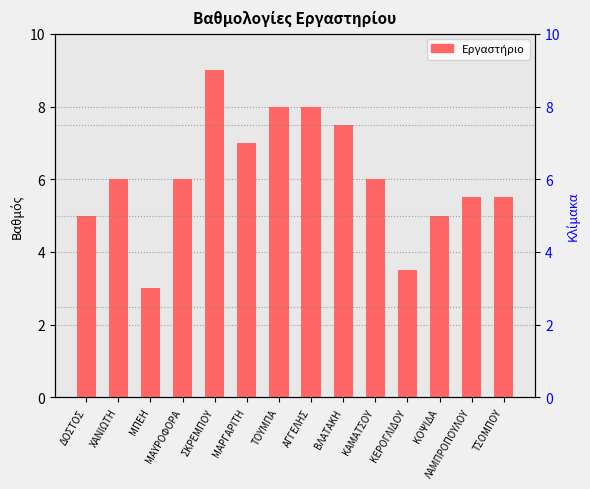

What is the sum of all values?

85.0